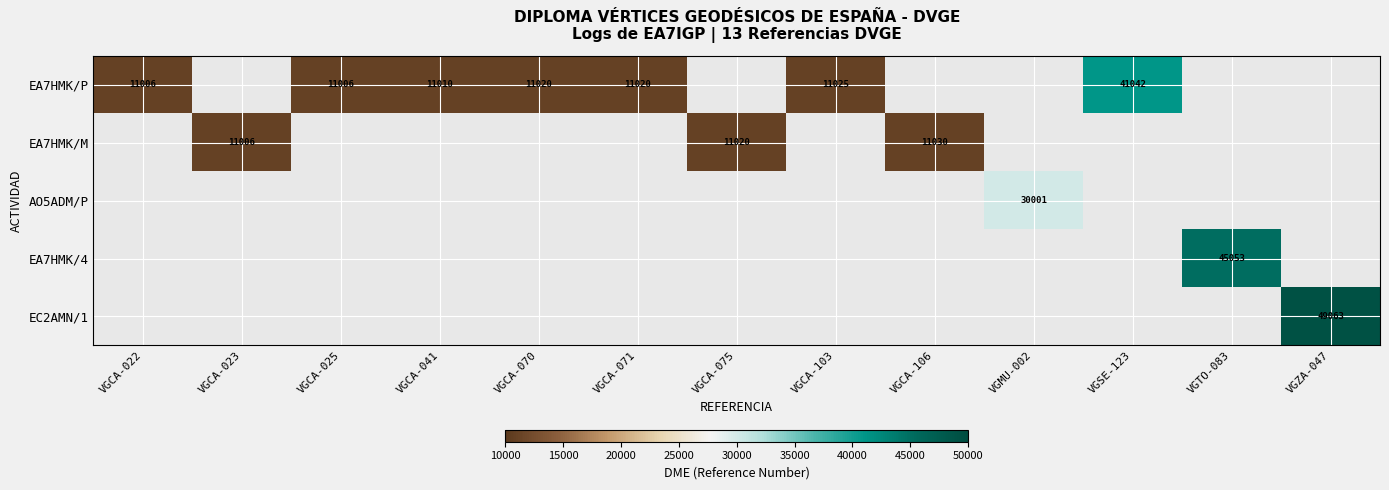

Count the number of categories in the chart.

13